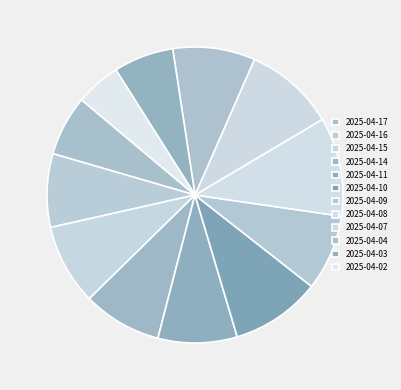

How many segments does this pie chart have?

12